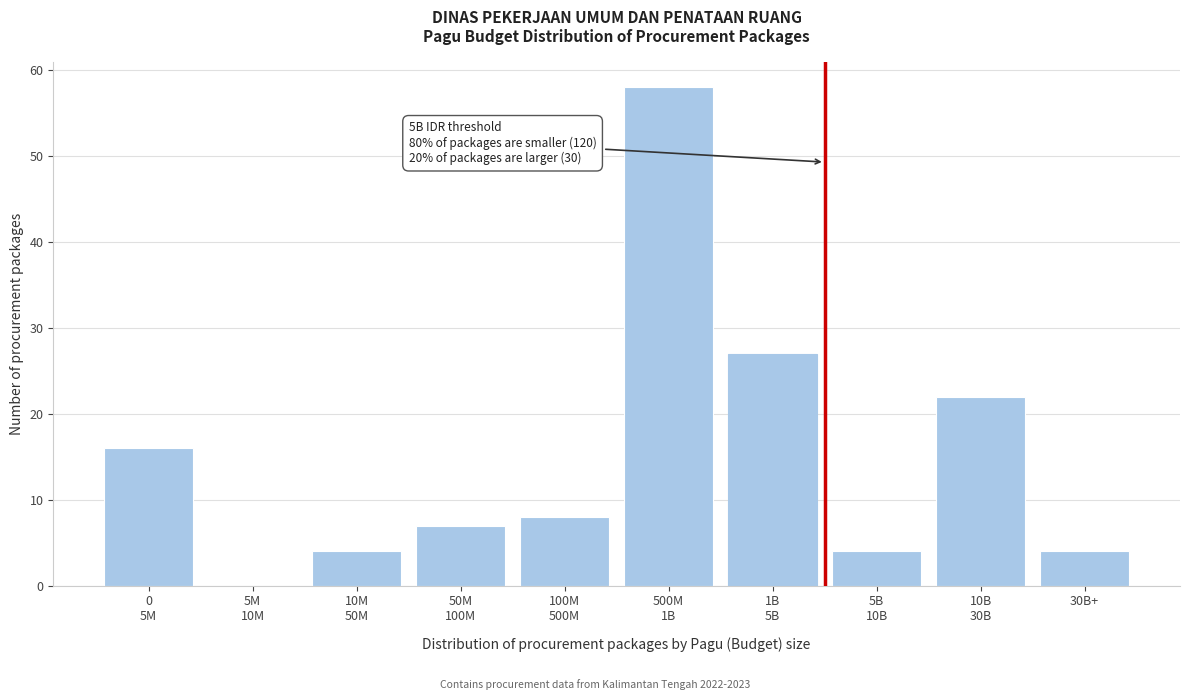

What is the greatest value displayed?

58